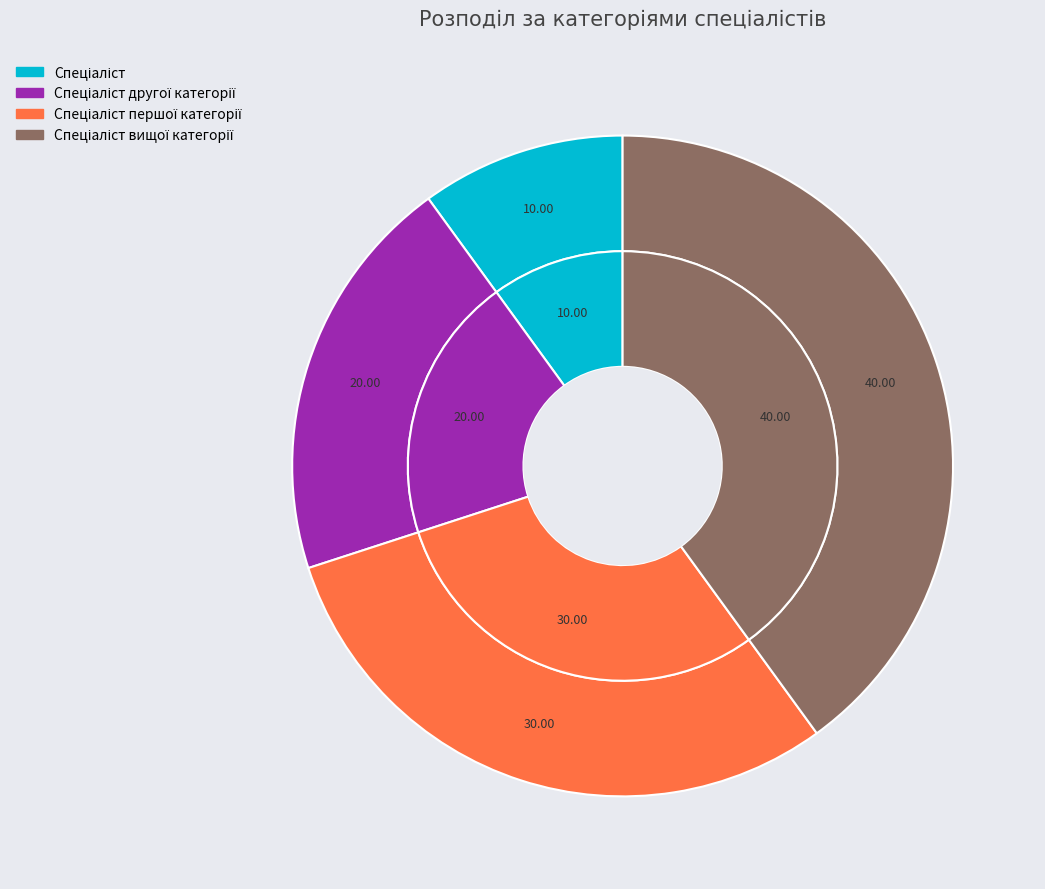

Rank the categories by value from highest to lowest.

Спеціаліст вищої категорії, Спеціаліст першої категорії, Спеціаліст другої категорії, Спеціаліст